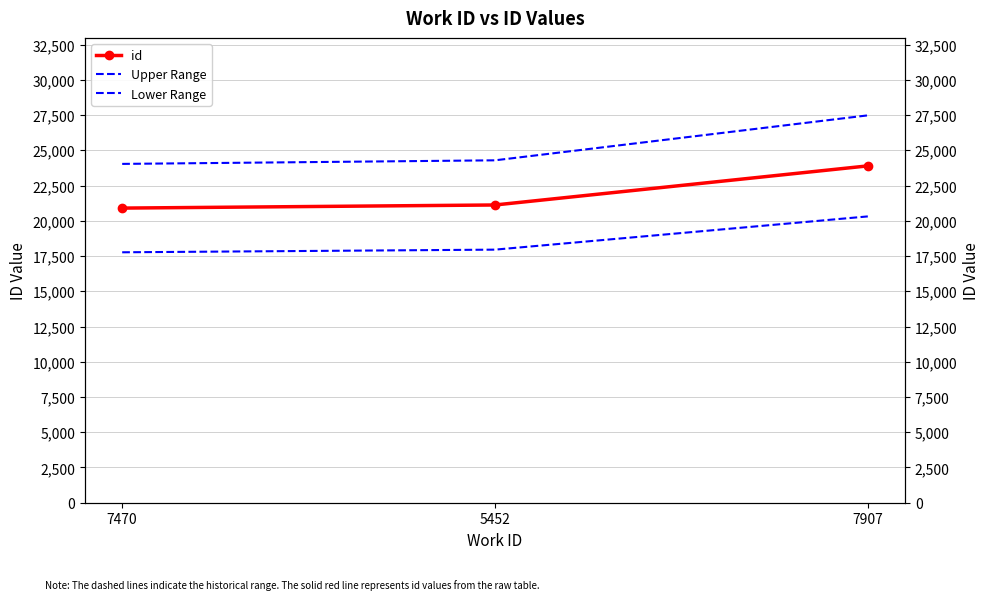

Where does the id series first go above 21120?

7907